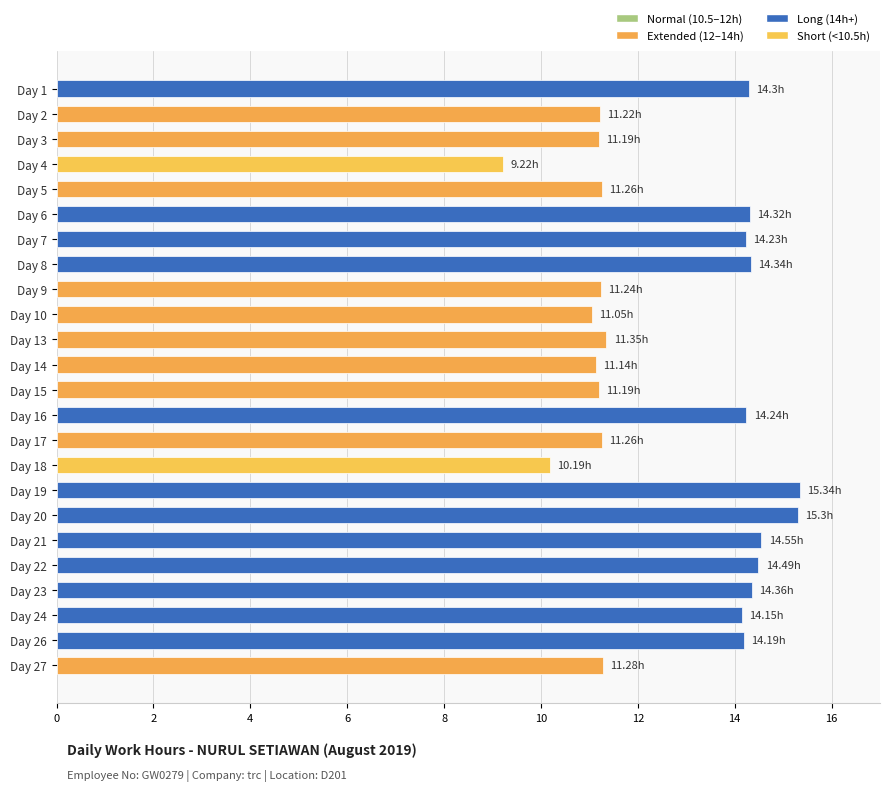

How many bars are there in total?

24